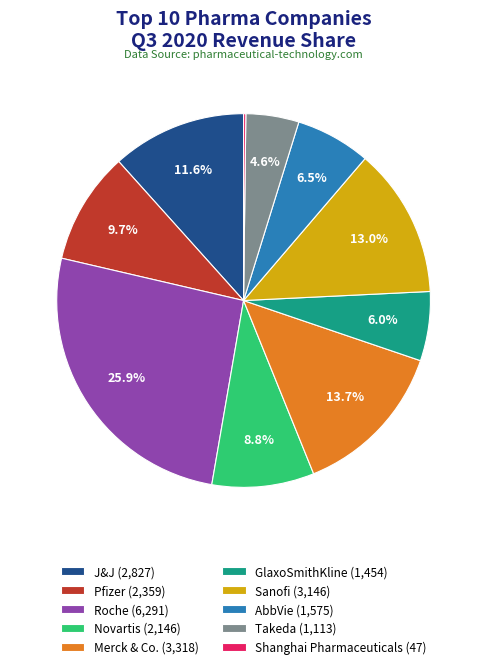

Is there a majority slice in this chart?

No